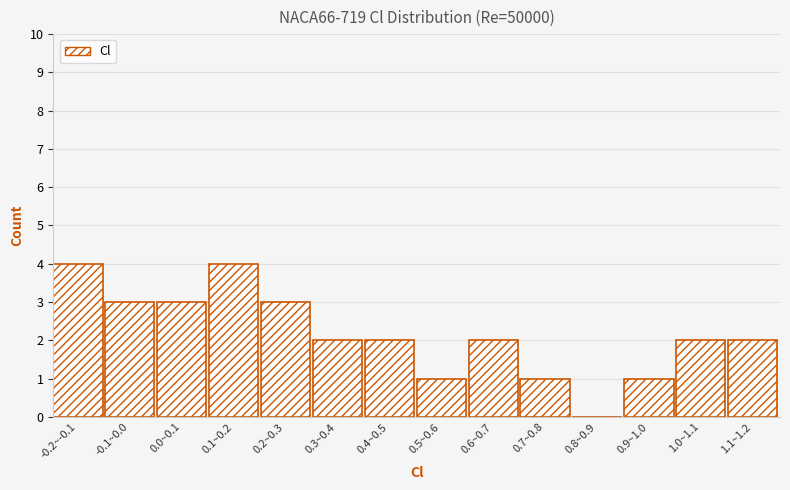

Reading left to right, transcribe all the data shown in this chart.

-0.2~-0.1=4	-0.1~0.0=3	0.0~0.1=3	0.1~0.2=4	0.2~0.3=3	0.3~0.4=2	0.4~0.5=2	0.5~0.6=1	0.6~0.7=2	0.7~0.8=1	0.8~0.9=0	0.9~1.0=1	1.0~1.1=2	1.1~1.2=2